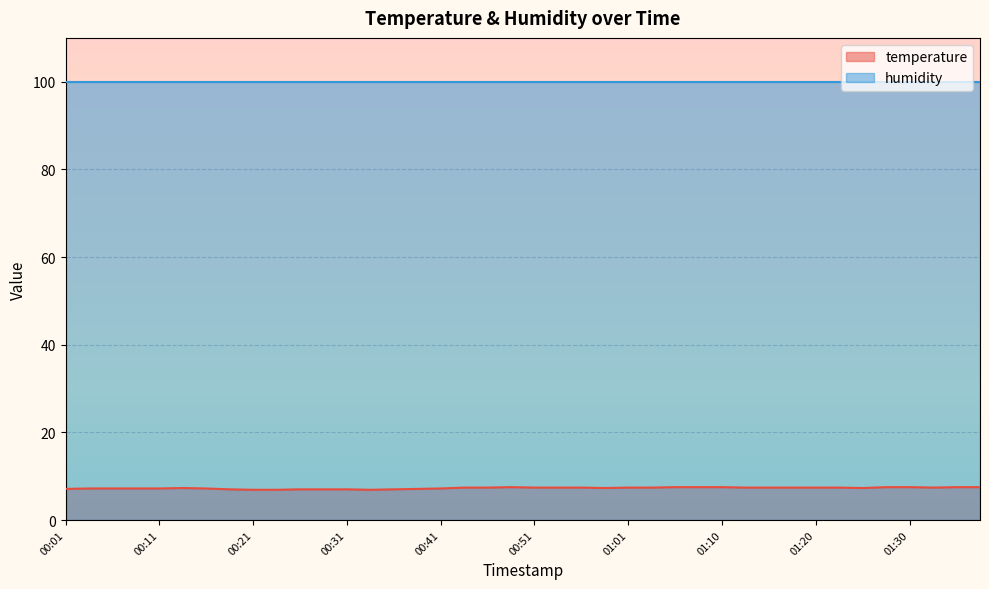

Reading left to right, extract all data points from this chart.

7.1	7.2	7.2	7.2	7.2	7.3	7.2	7.0	6.9	6.9	7.0	7.0	7.0	6.9	7.0	7.1	7.2	7.4	7.4	7.5	7.4	7.4	7.4	7.3	7.4	7.4	7.5	7.5	7.5	7.4	7.4	7.4	7.4	7.4	7.3	7.5	7.5	7.4	7.5	7.5